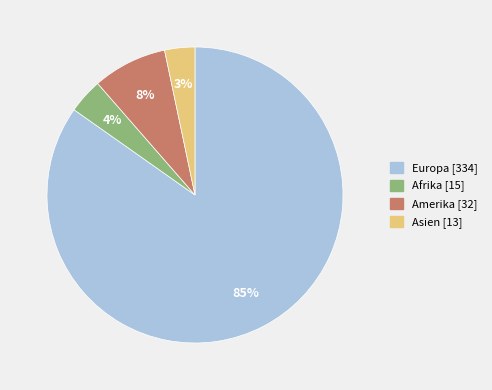

Which category has the biggest portion of the pie?

Europa